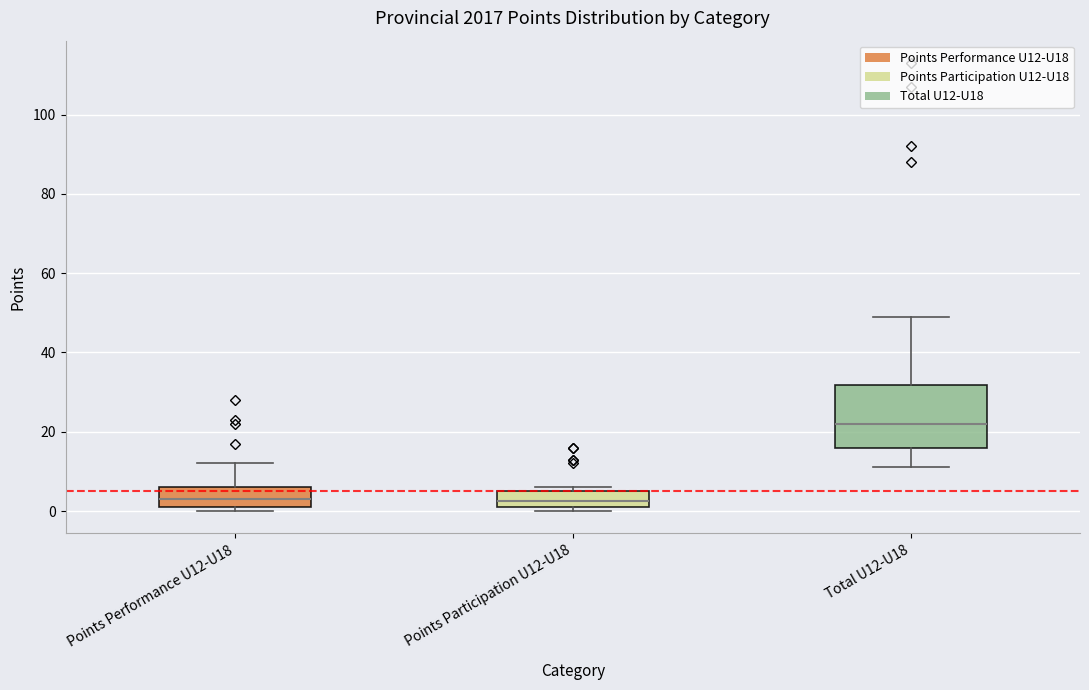

Reading left to right, transcribe this box plot: for each box, give where its median line is, the range the box spans, and where its two whiskers end, as read against the y-axis. The values are not printed on the chart, so give them approximately, as read against the axis.

Points Performance U12-U18: median 4, box 2 to 6, whiskers 0 to 12
Points Participation U12-U18: median 2 (inside the box), box 2 to 6, whiskers 0 to 6 (just above the box's upper edge)
Total U12-U18: median 22, box 16 to 32, whiskers 12 to 50